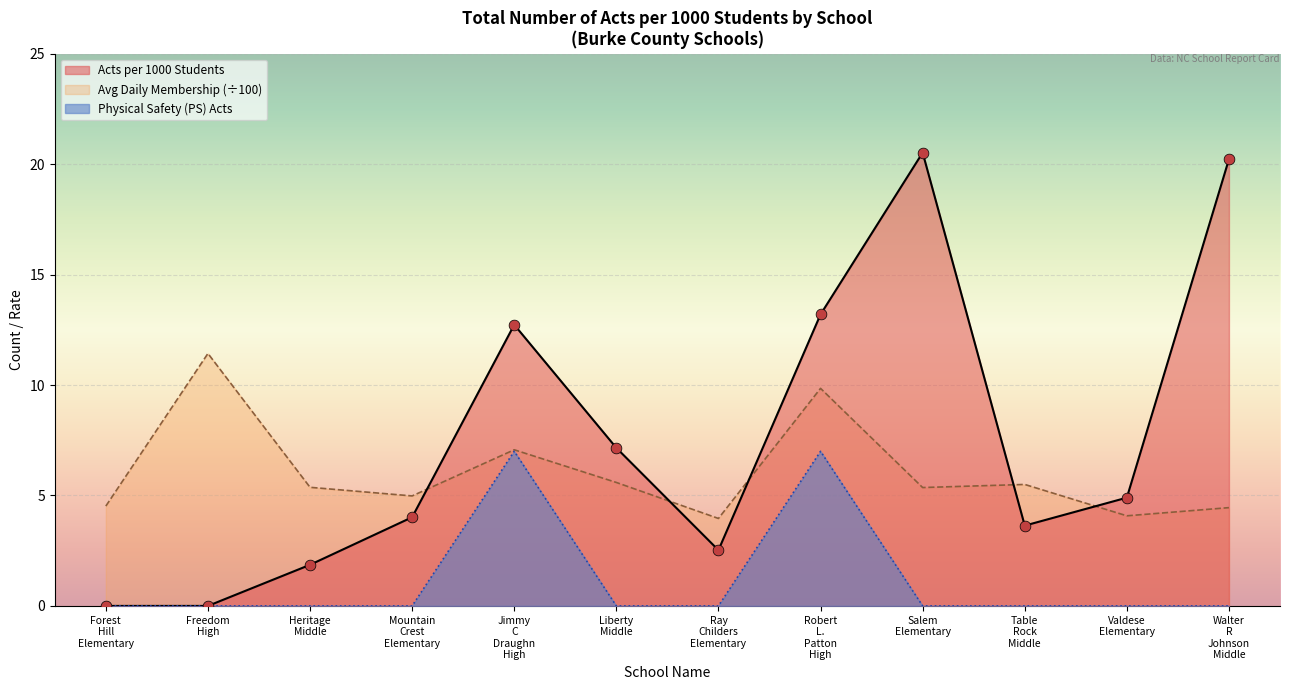

Which series has the largest Y range (max minus min)?

Acts per 1000